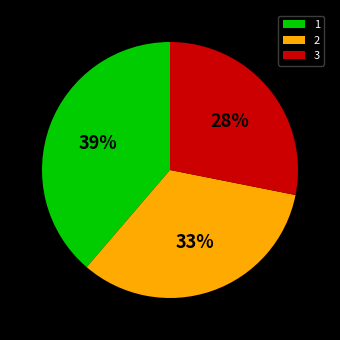

To the nearest percent, what is the difference between the largest and smallest slice percentages?

11%